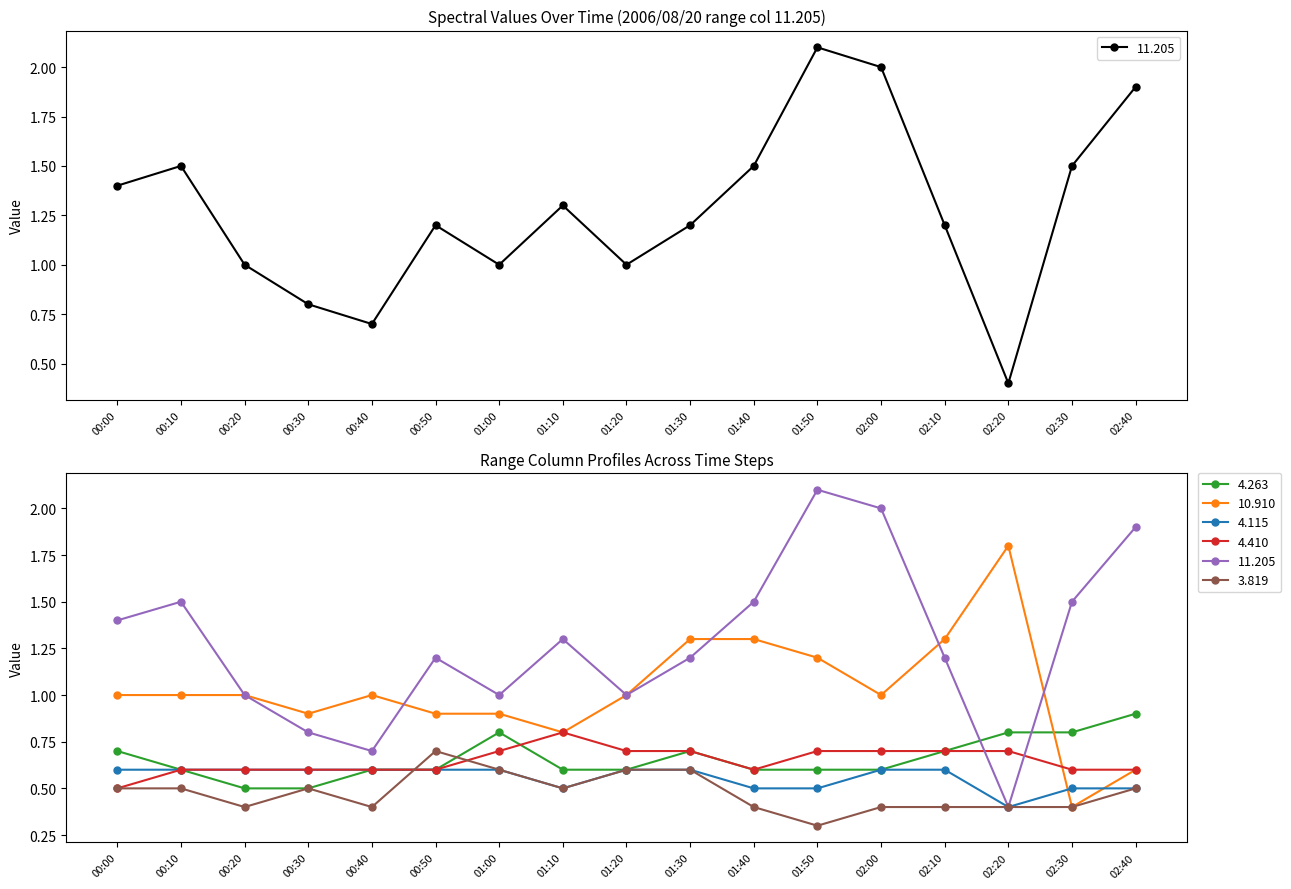

Between 02:10 and 00:10, which is larger?

02:10